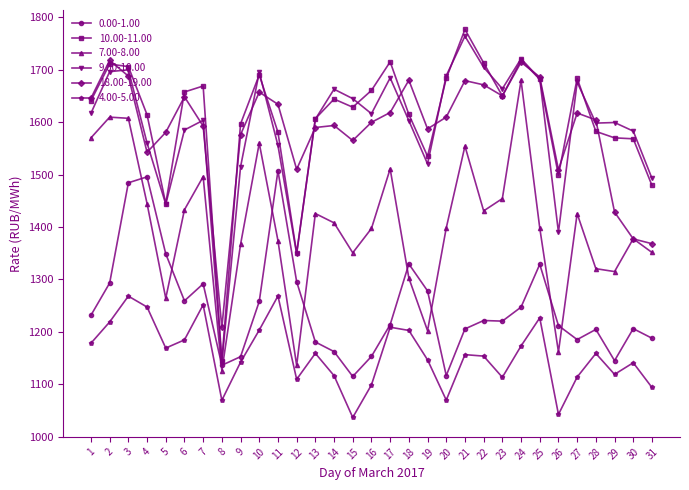

What is the difference between the 4.00-5.00 values at 20 and 18?

132.9